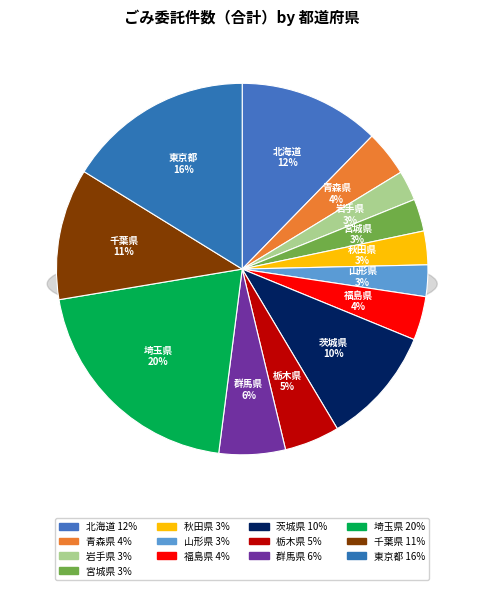

Count the number of slices in the pie.

13